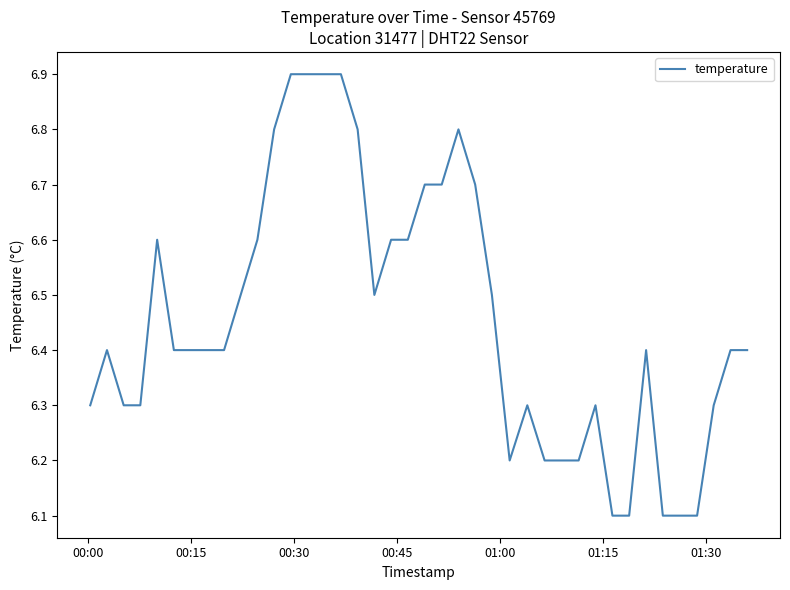

What is the smallest value displayed?

6.1